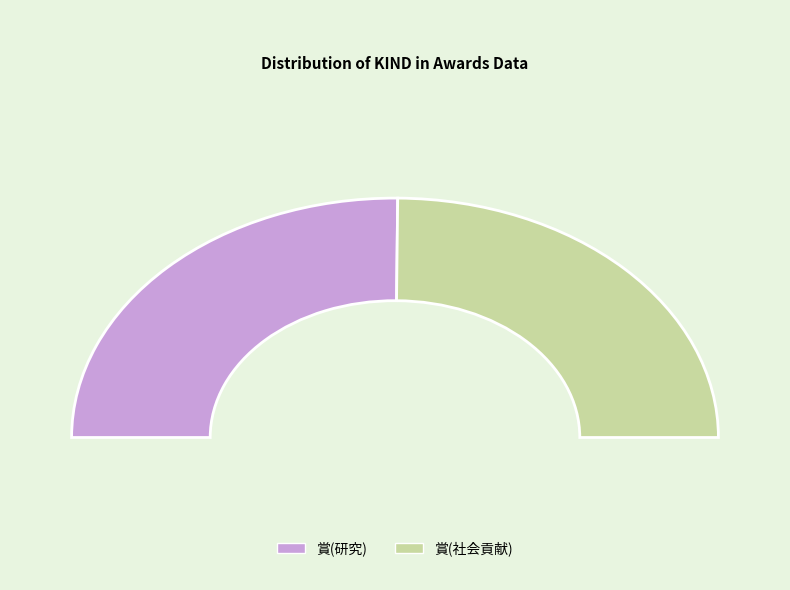

Is it true that 賞(社会貢献) is 37% of the pie?

False